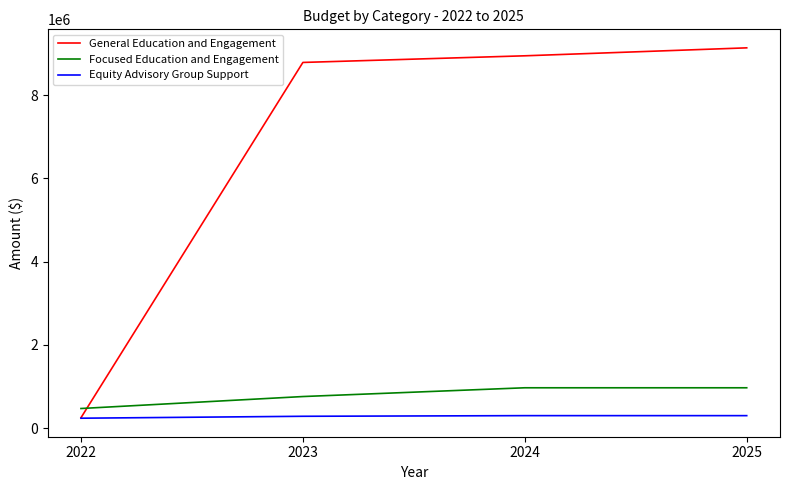

Where do General Education and Engagement and Focused Education and Engagement first cross each other?

2022 and 2023